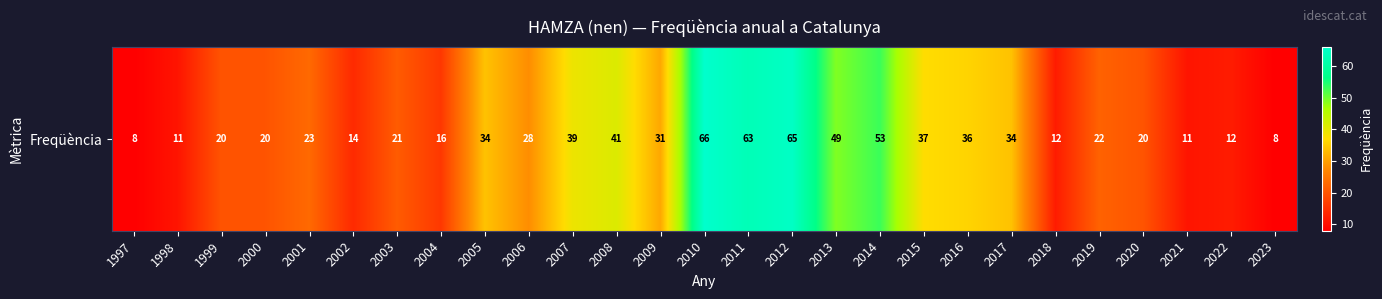

What is the change in value from 2000 to 2005?

+14